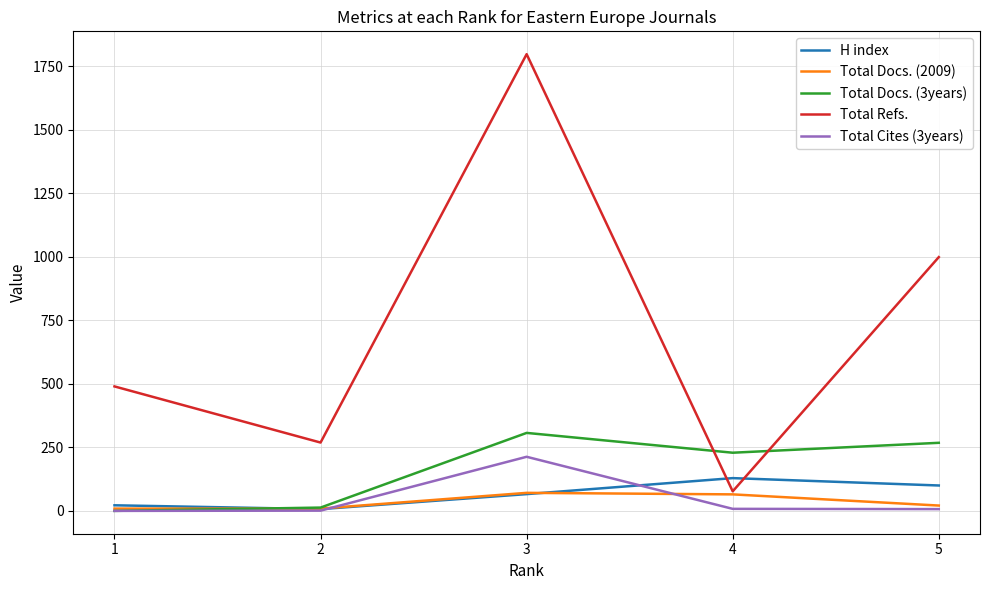

Between 2 and 5, which series saw the biggest shift?

Total Refs.